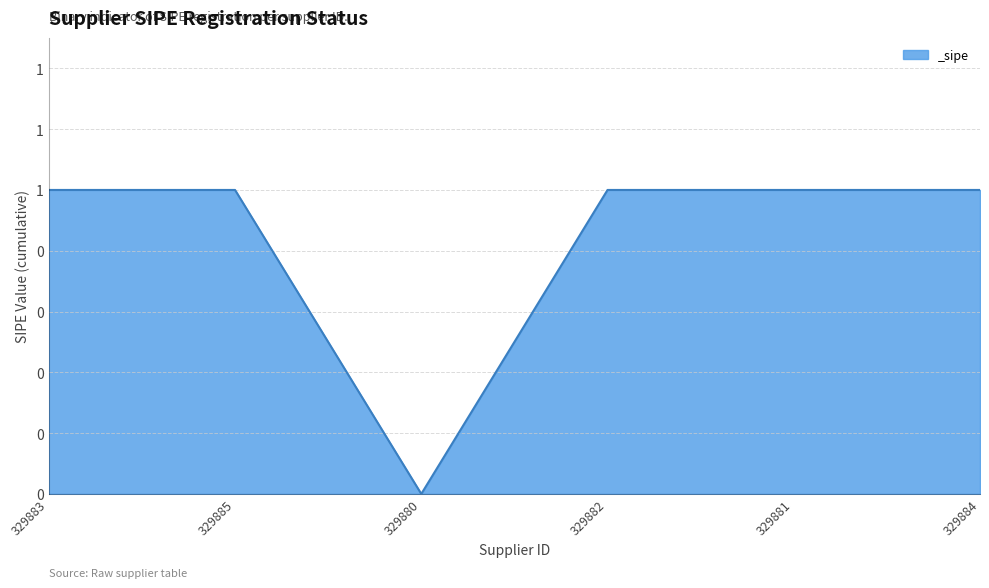

How many interior local valleys (lower than both neighbors) does the data have?

1